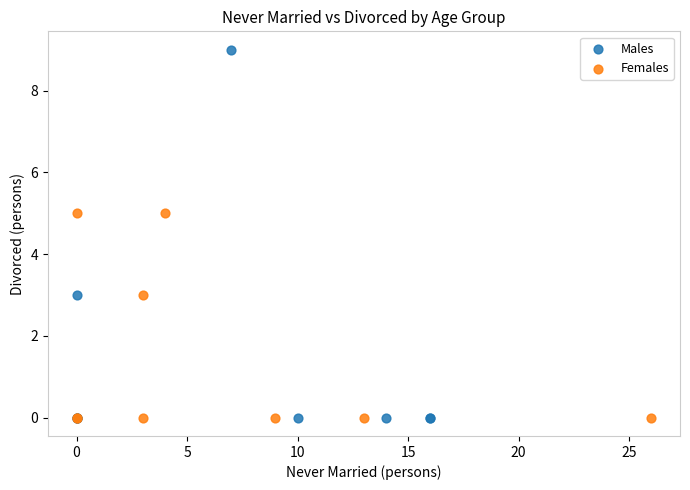

Which series has the largest Y range (max minus min)?

Males